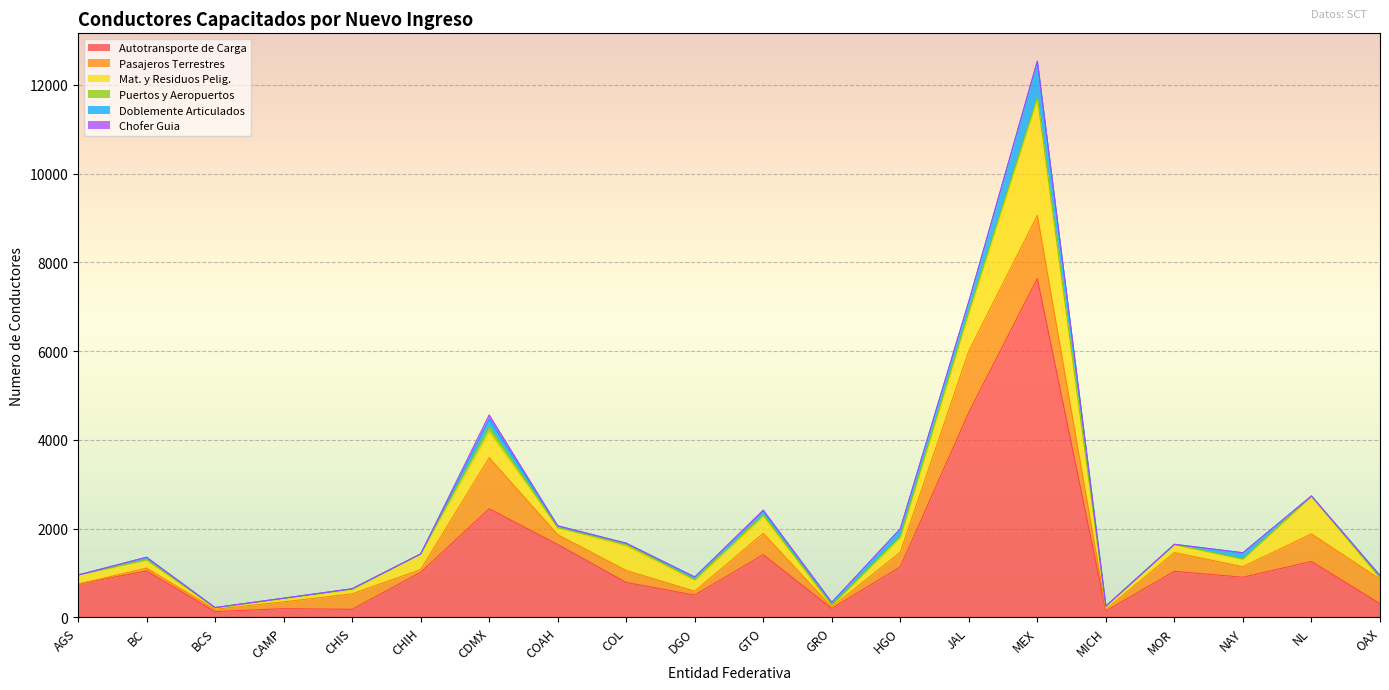

How many values in the Autotransporte de Carga series exceed 1016?

9